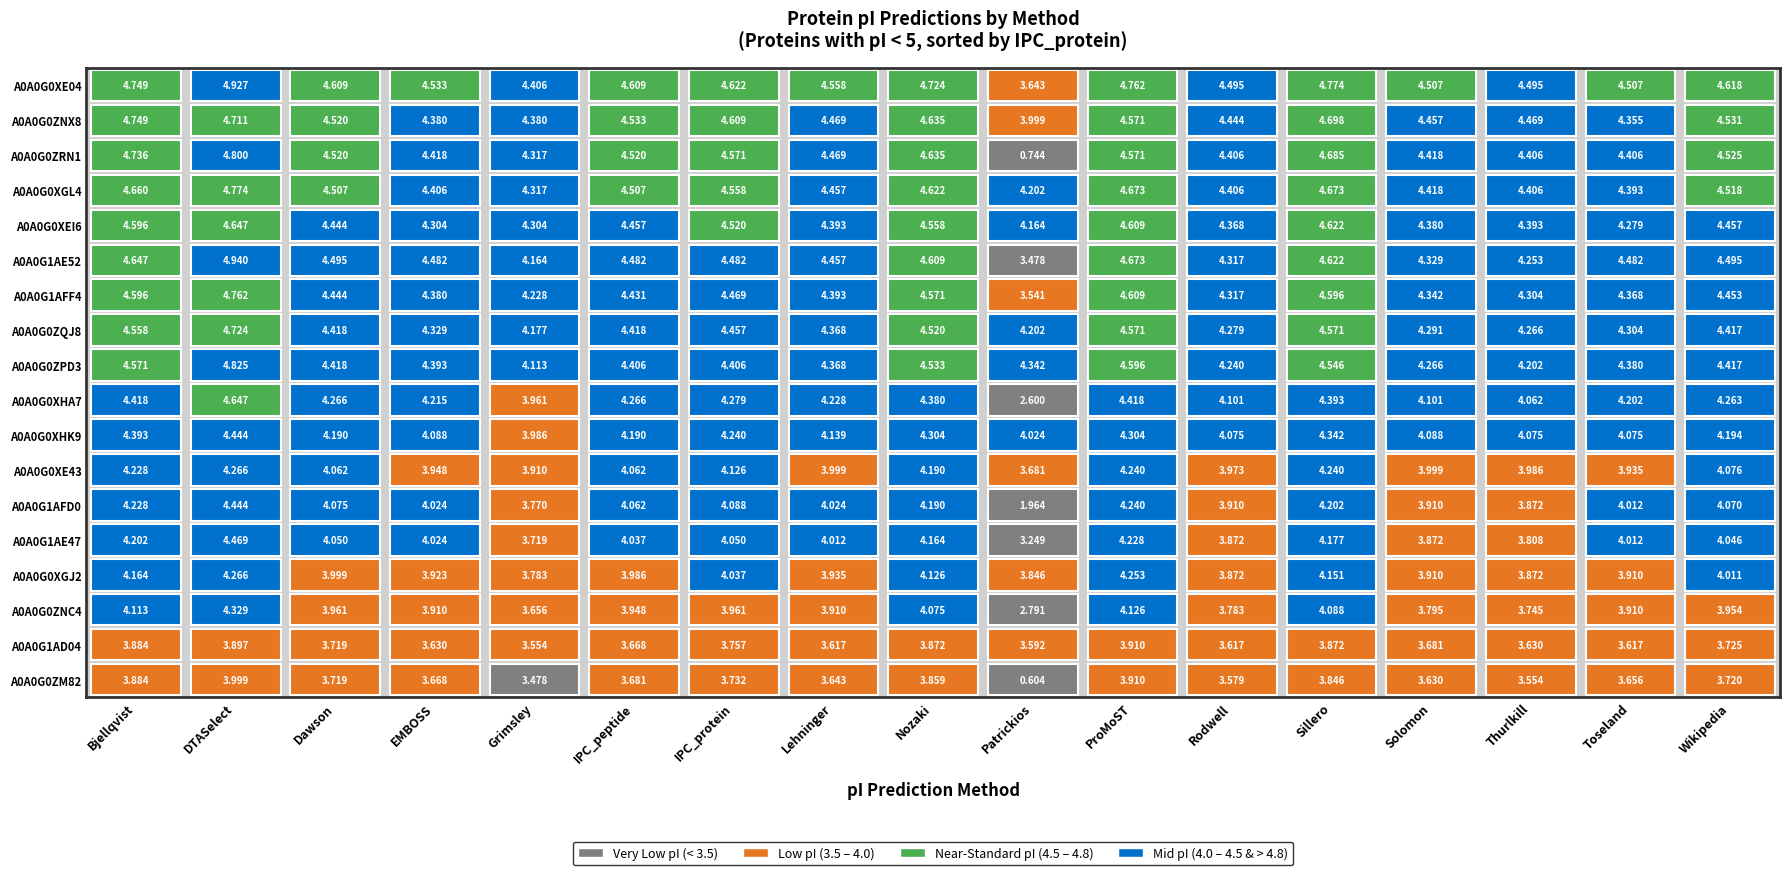

The IPC_protein series shows 3.7 at Patrickios. True or false?

True